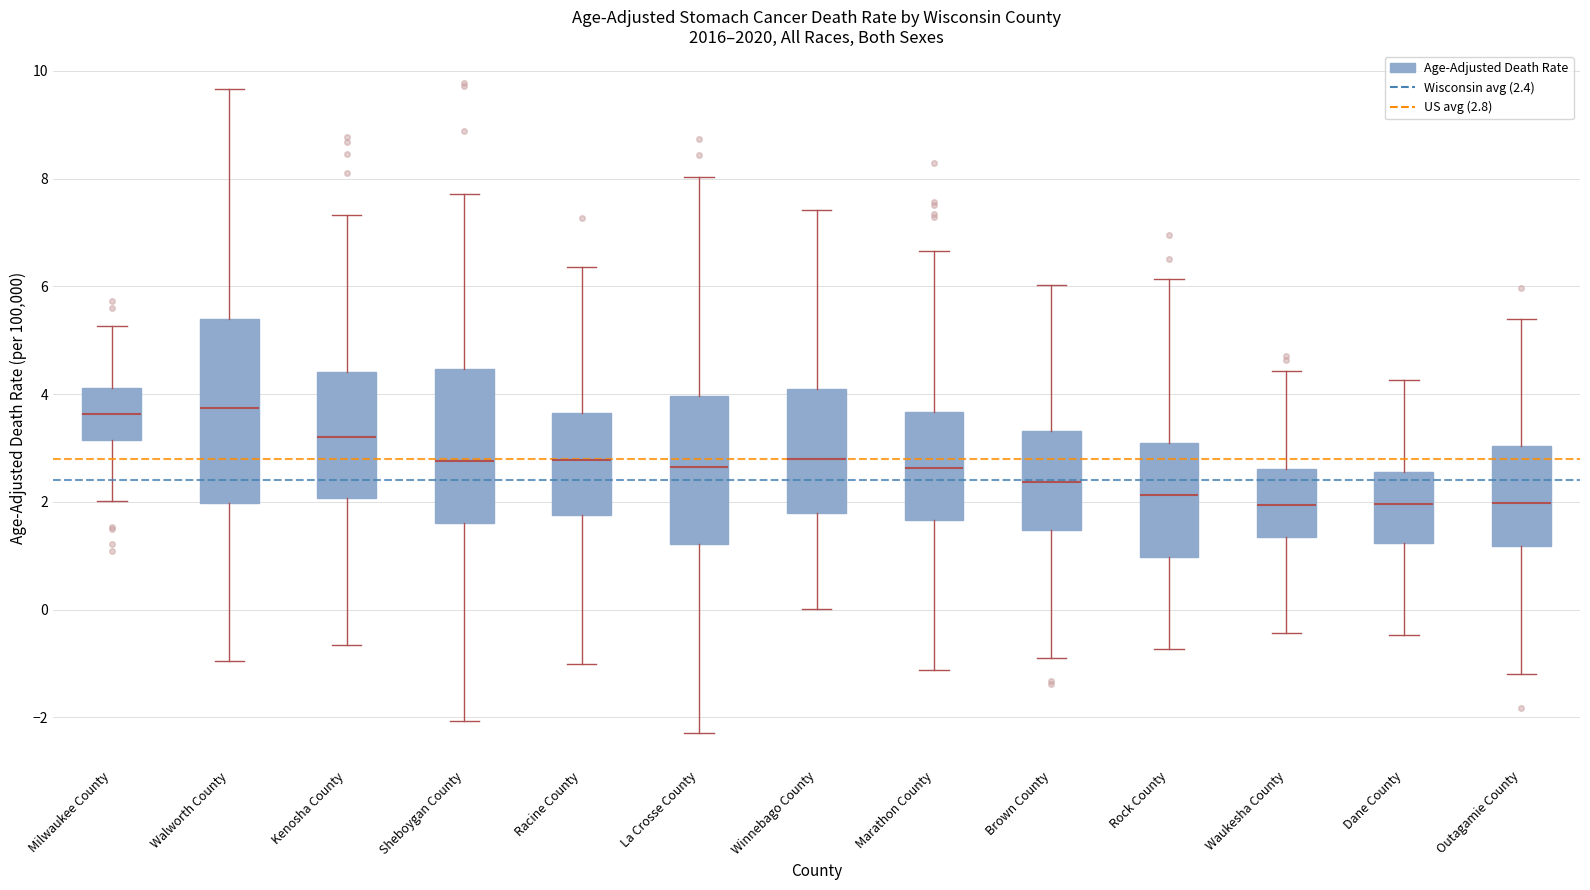

Where is the upper edge of the box for Brown County on the y-axis? The values are not printed on the chart, so give them approximately, as read against the axis.

3.4